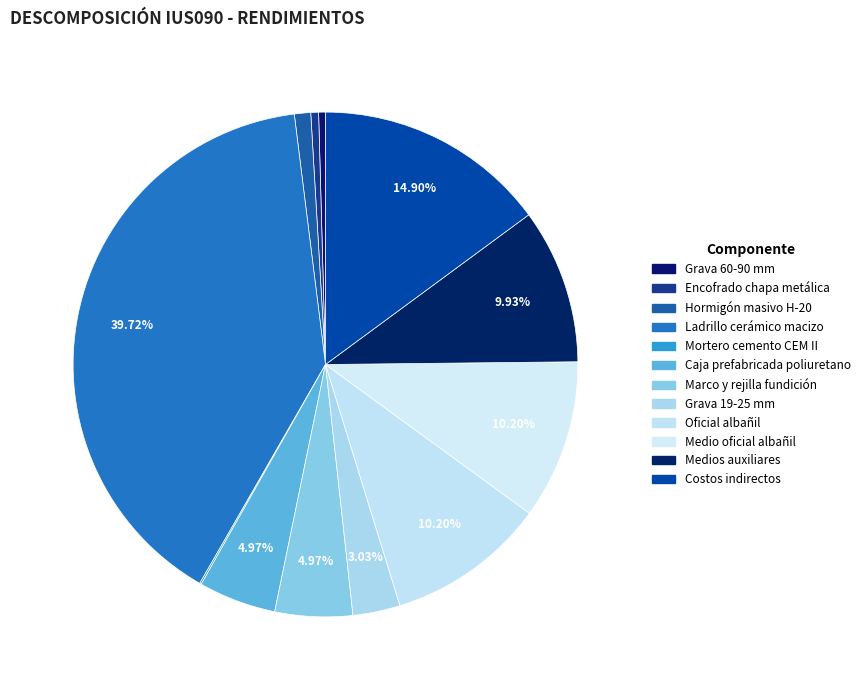

What percentage do Grava 19-25 mm and Marco y rejilla fundición together represent?

8.0%